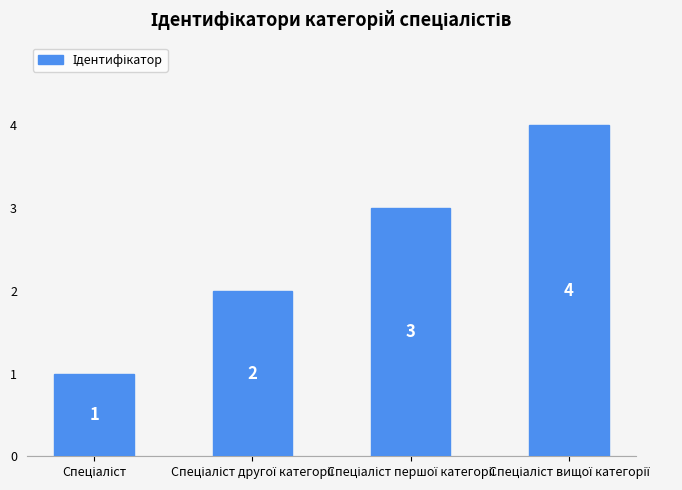

What is the maximum value shown in the chart?

4